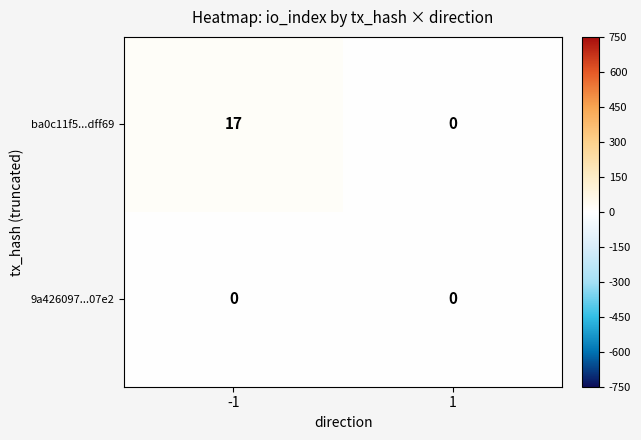

Reading left to right, what are all the values shown in this chart?

ba0c11f5...dff69: 17	0
9a426097...07e2: 0	0